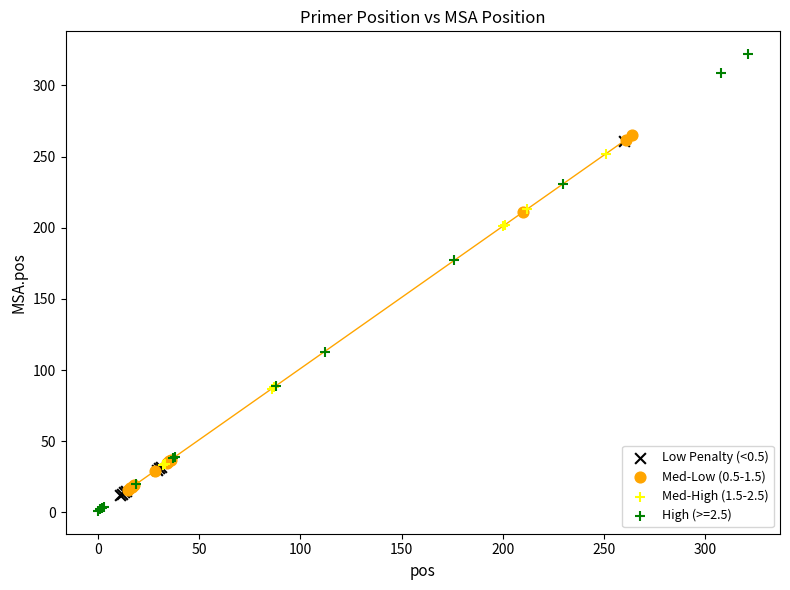

Which series contains the highest Y value?

High (>=2.5)